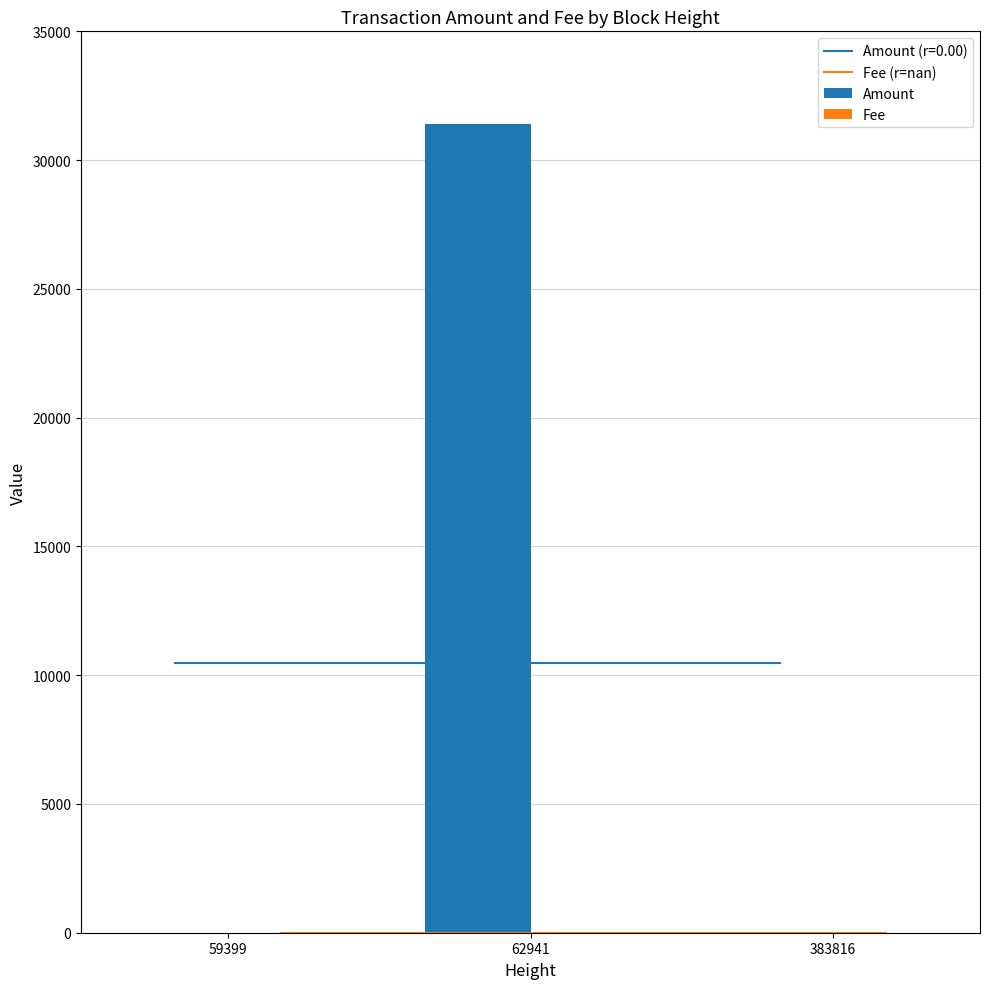

List the labels in order of value, smallest first.

59399, 383816, 62941